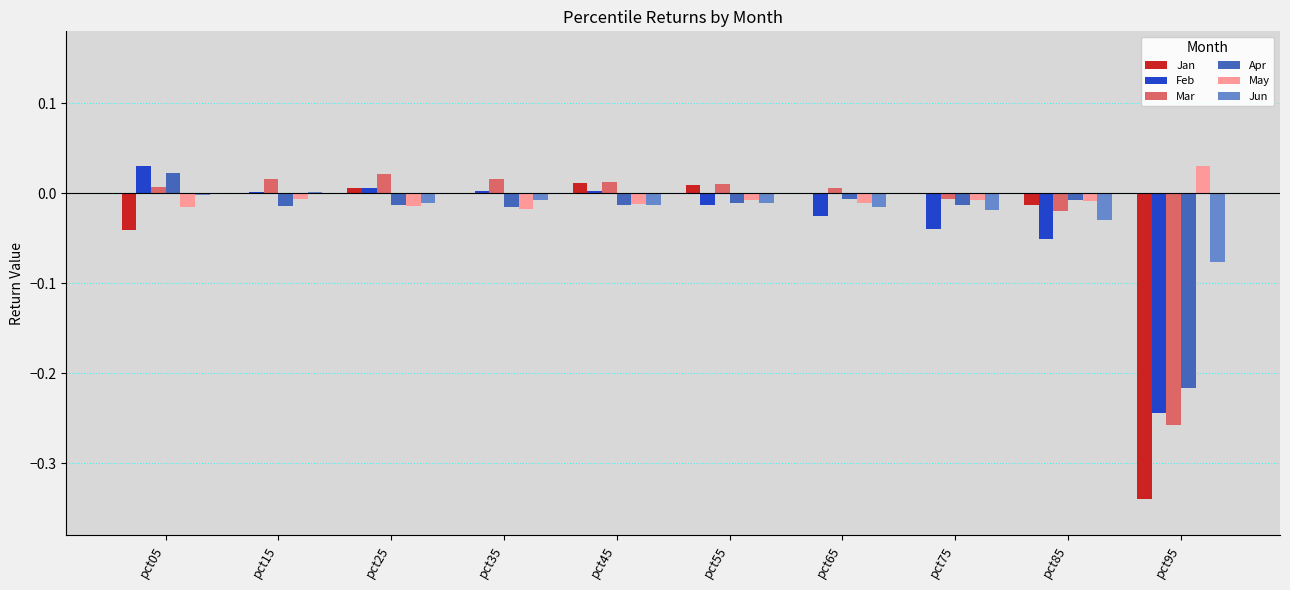

The value of Apr at pct55 is -0.0. True or false?

True